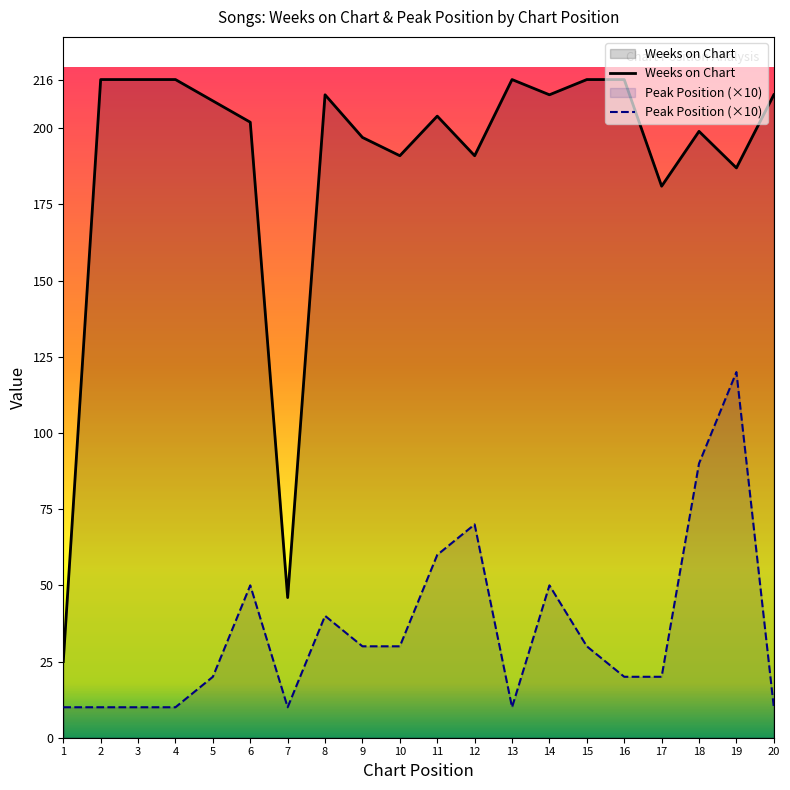

What is the approximate value of Weeks on Chart at 6, to the nearest 10?

200